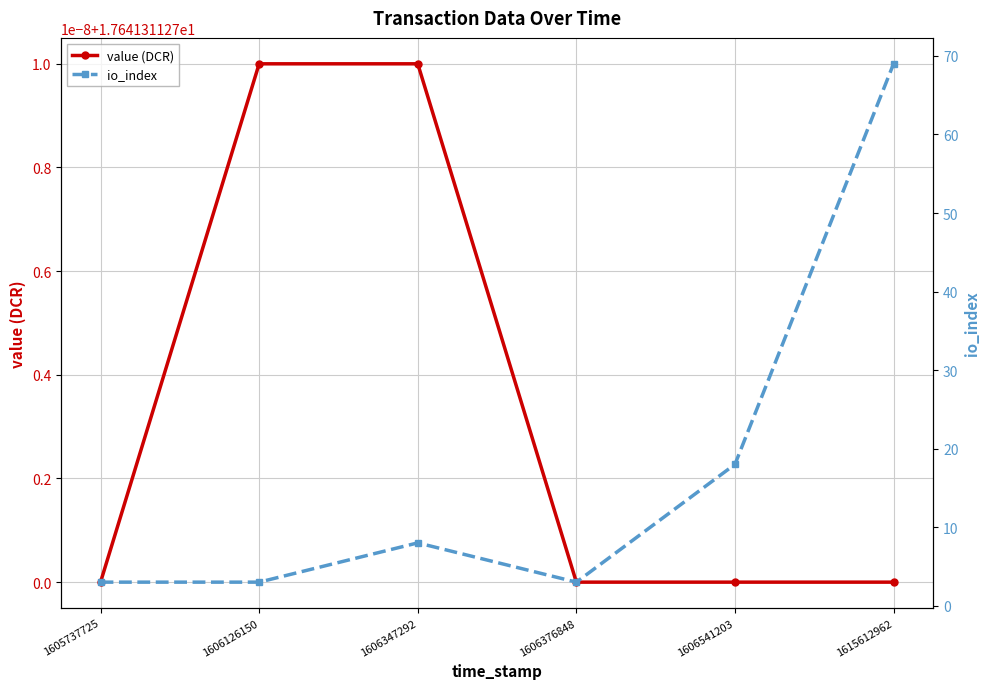

Which series changed the most between 1606126150 and 1606347292?

io_index